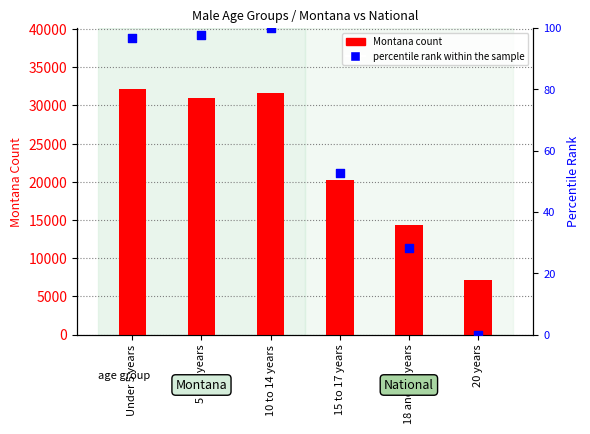

What is the total value across all series at 15 to 17 years?

20280.6